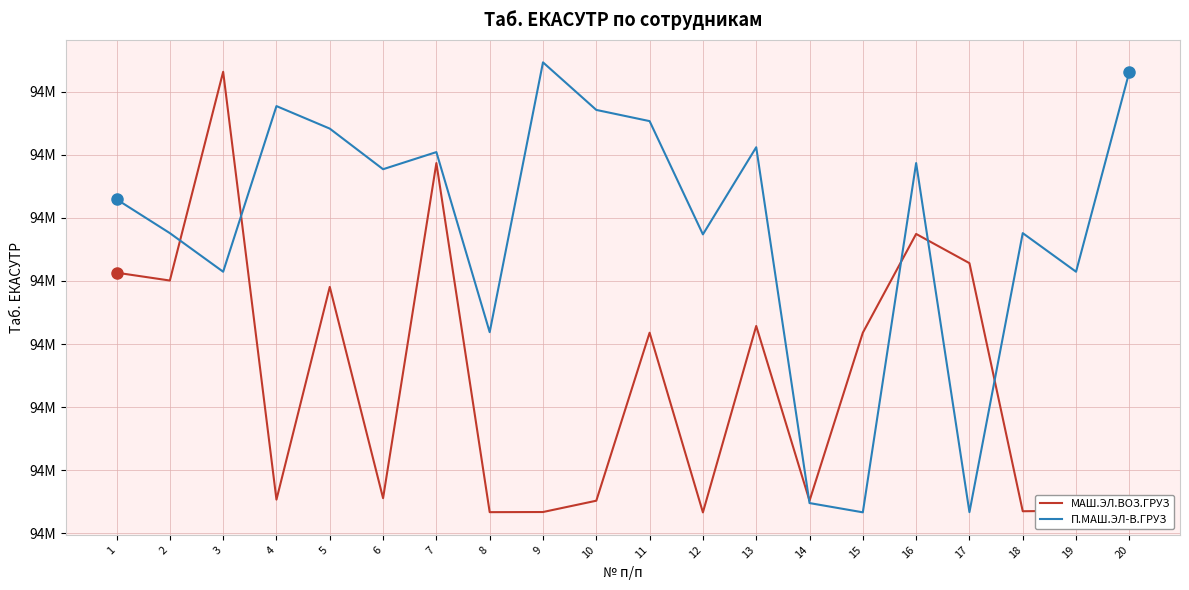

At which category is the sum across all series the highest?

7